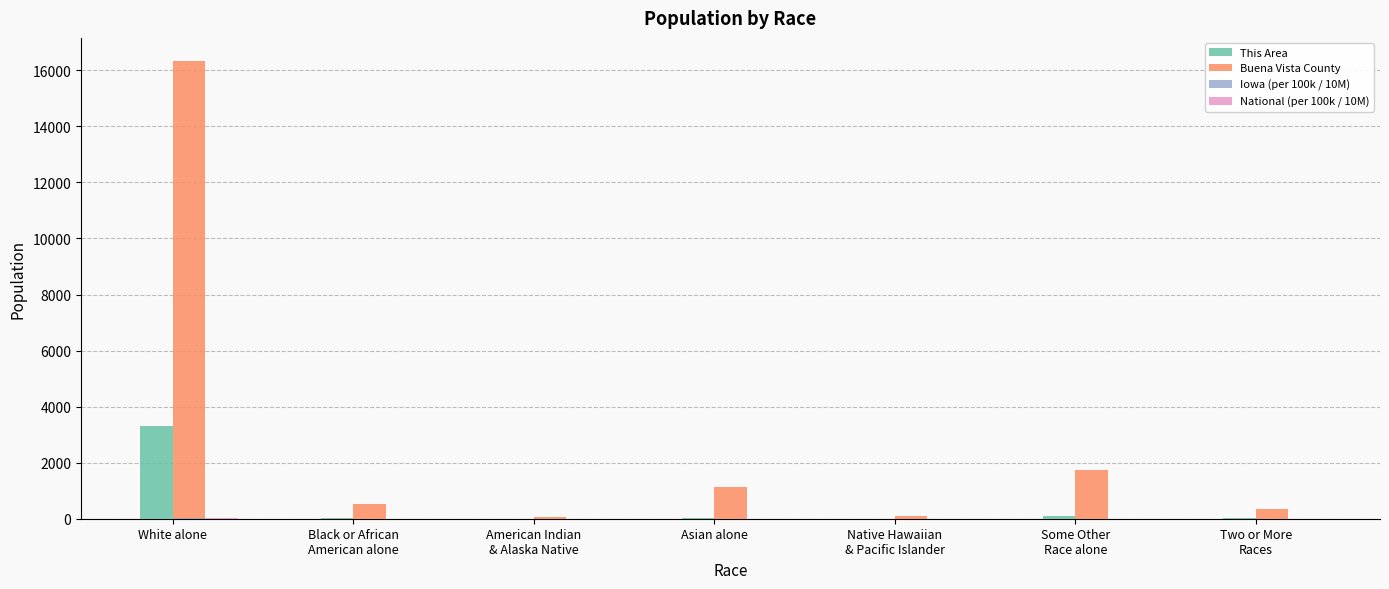

Which series changed the most between Asian alone and Two or More
Races?

Buena Vista County